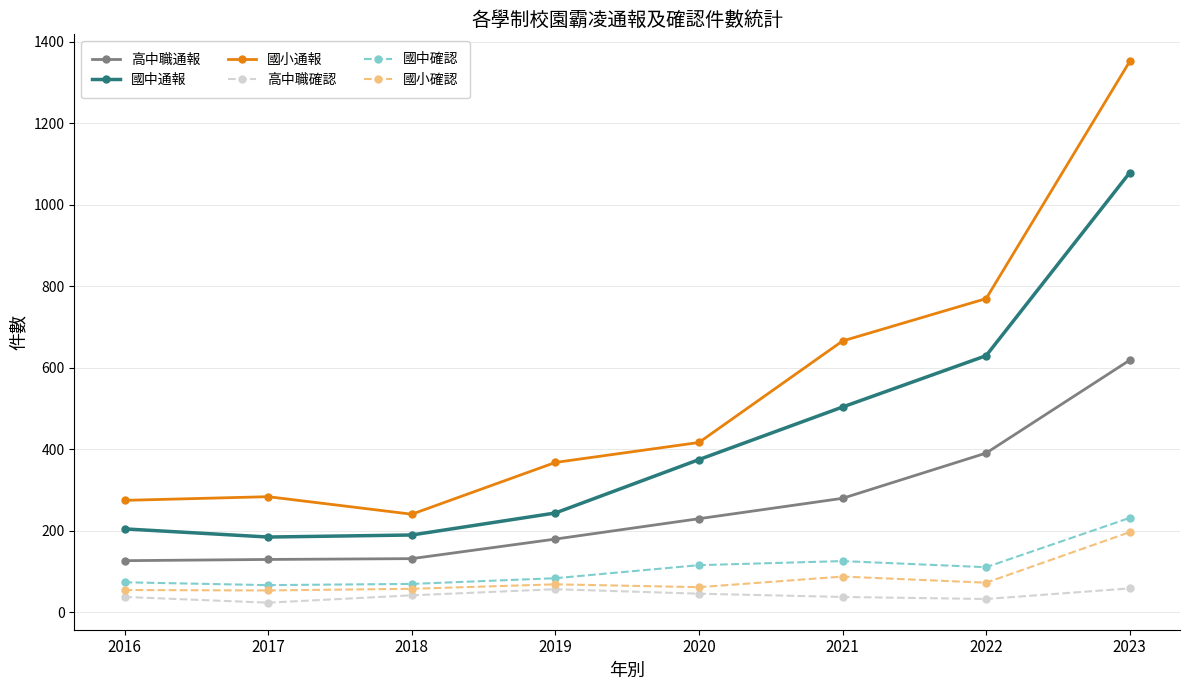

True or false: 國中確認 has more than 0 interior local peaks.

True